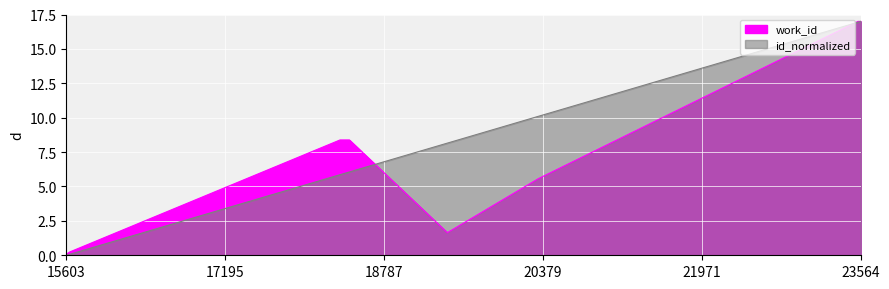

How many intersections are there between work_id and id_normalized?

2